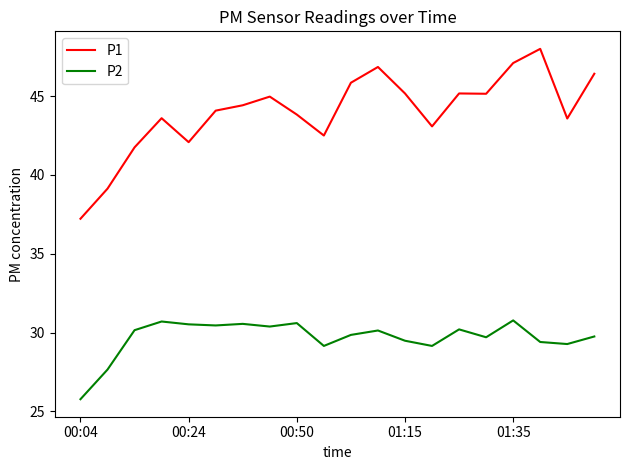

Which series has the largest total across all categories?

P1